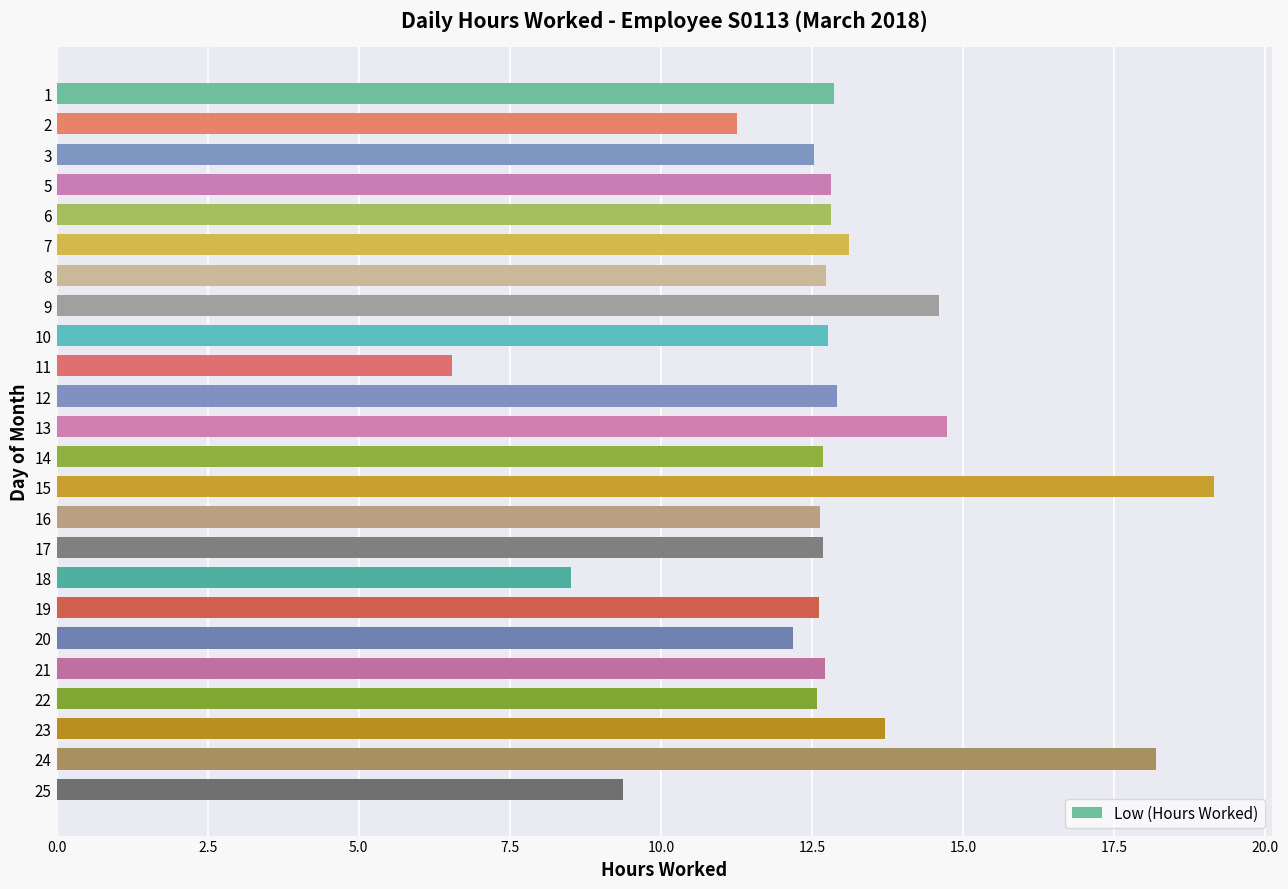

What is the value of the 13th bar from the top?

12.7